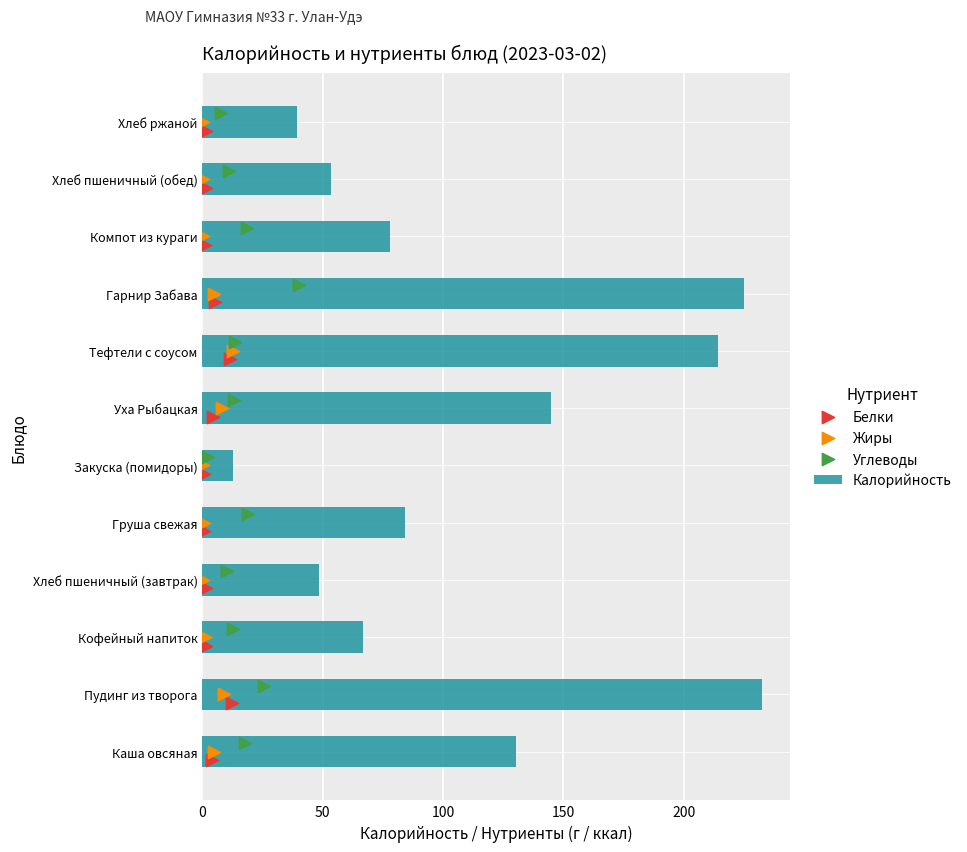

Which series reaches the maximum Y coordinate?

Калорийность